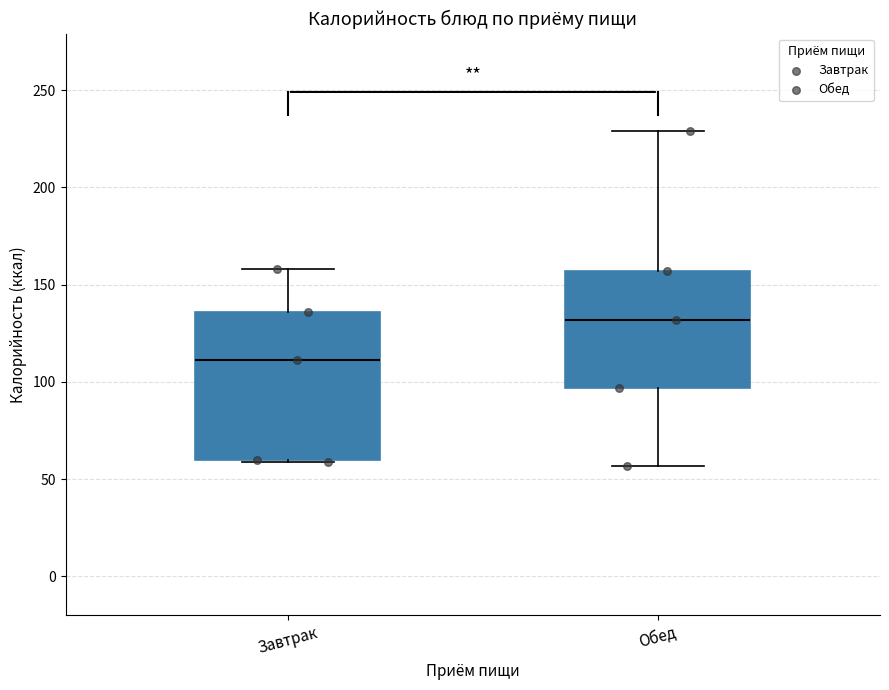

Where does the upper whisker of the box for Завтрак end on the y-axis? The values are not printed on the chart, so give them approximately, as read against the axis.

160